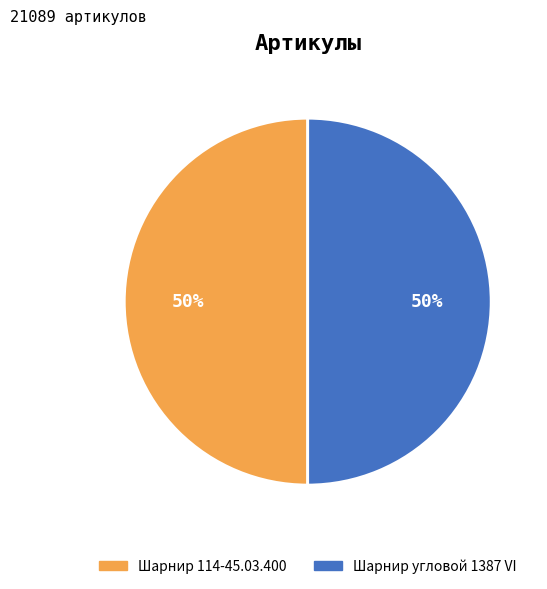

To the nearest percent, what is the average slice percentage?

50%